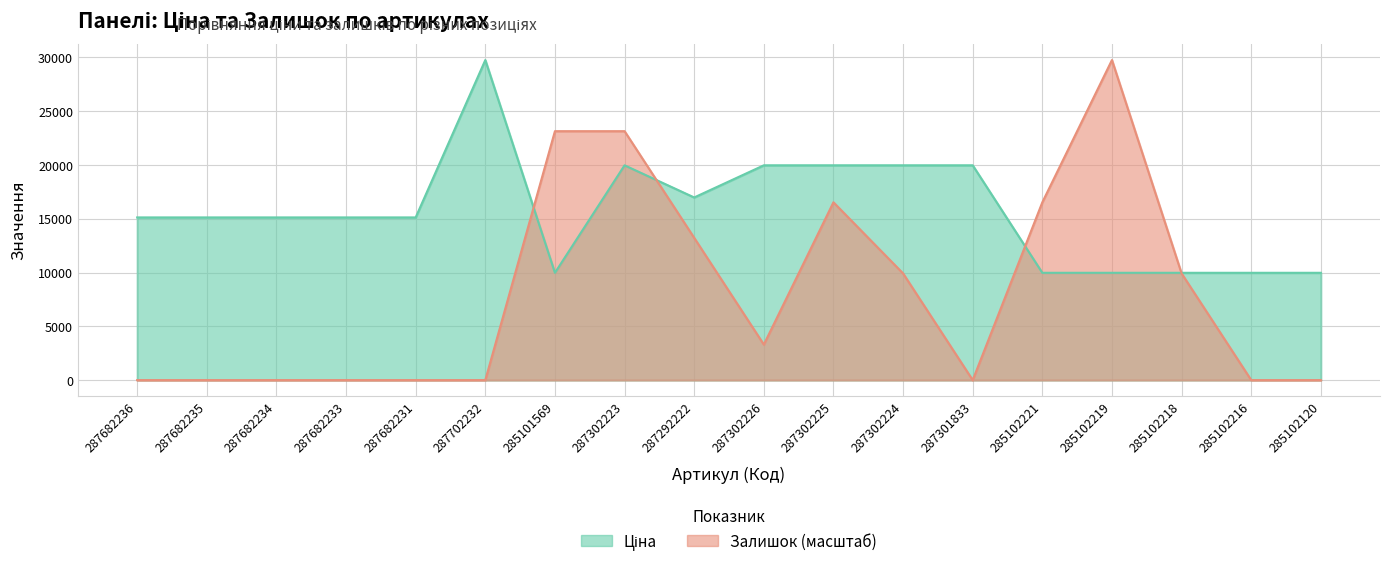

Which has a higher value, 287301833 or 285102221?

287301833